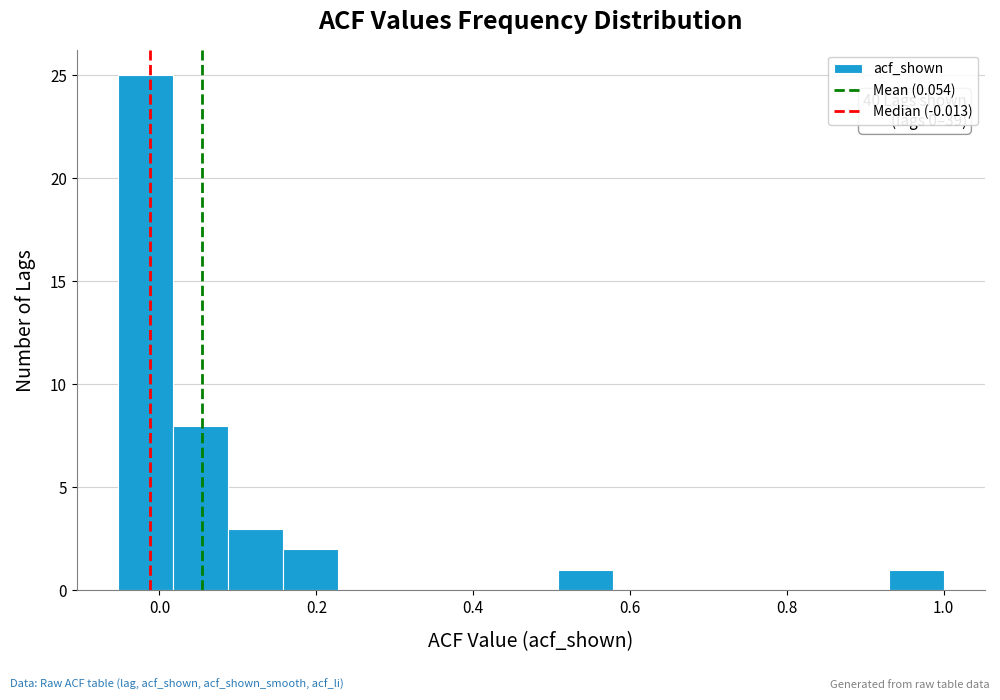

Around what value on the x-axis is the tallest bar? Give the approximate position of its centre, as read against the axis.

-0.02